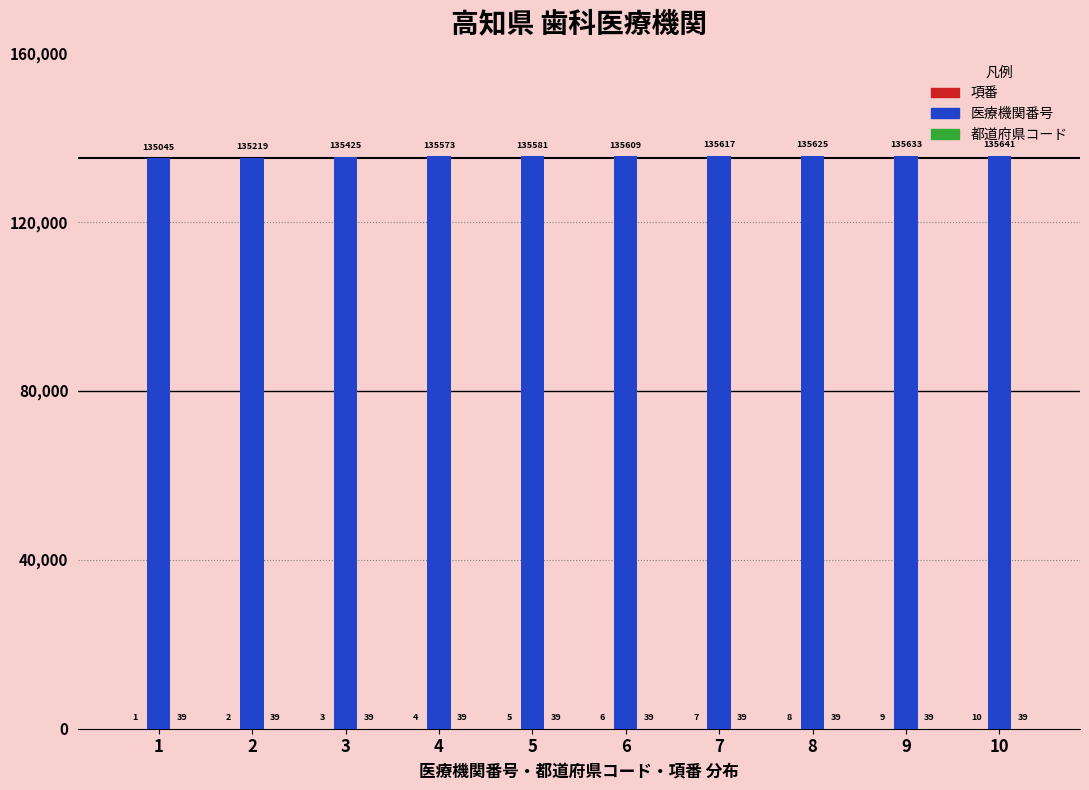

Which series changed the most between 6 and 9?

医療機関番号